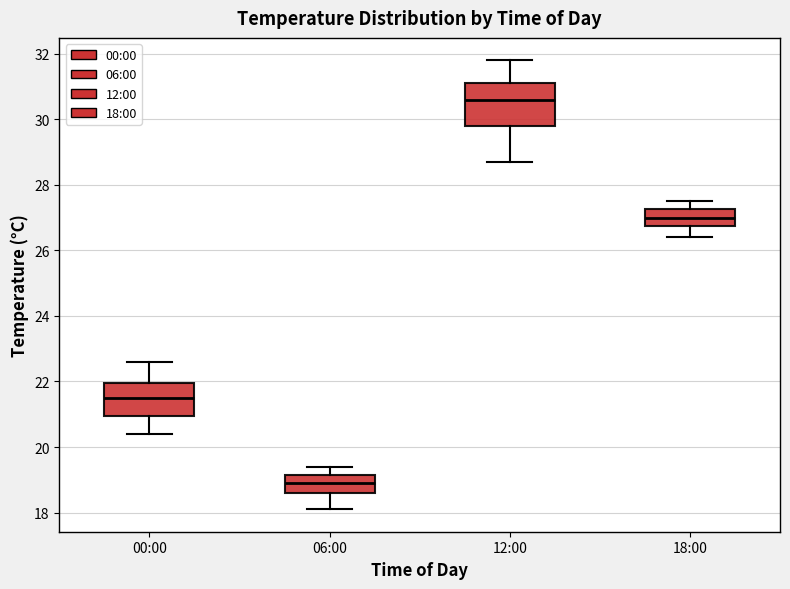

Comparing the boxes themselves (not the whiskers), which one is the tallest?

12:00